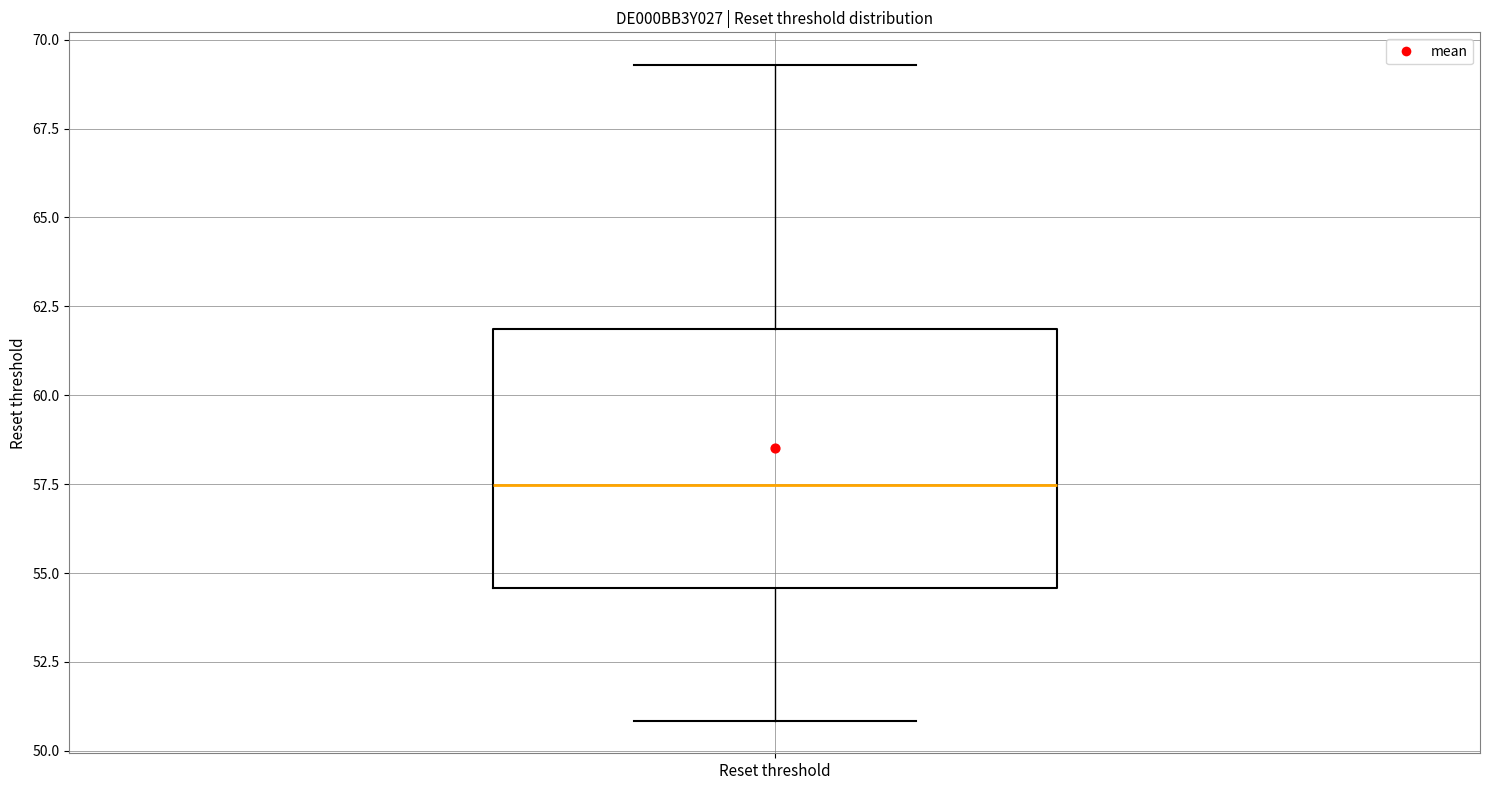

Transcribe this box plot: give where the median line is, the range the box spans, and where the two whiskers end, as read against the y-axis. The values are not printed on the chart, so give them approximately, as read against the axis.

median 57.5, box 54.5 to 62.0, whiskers 51.0 to 69.5